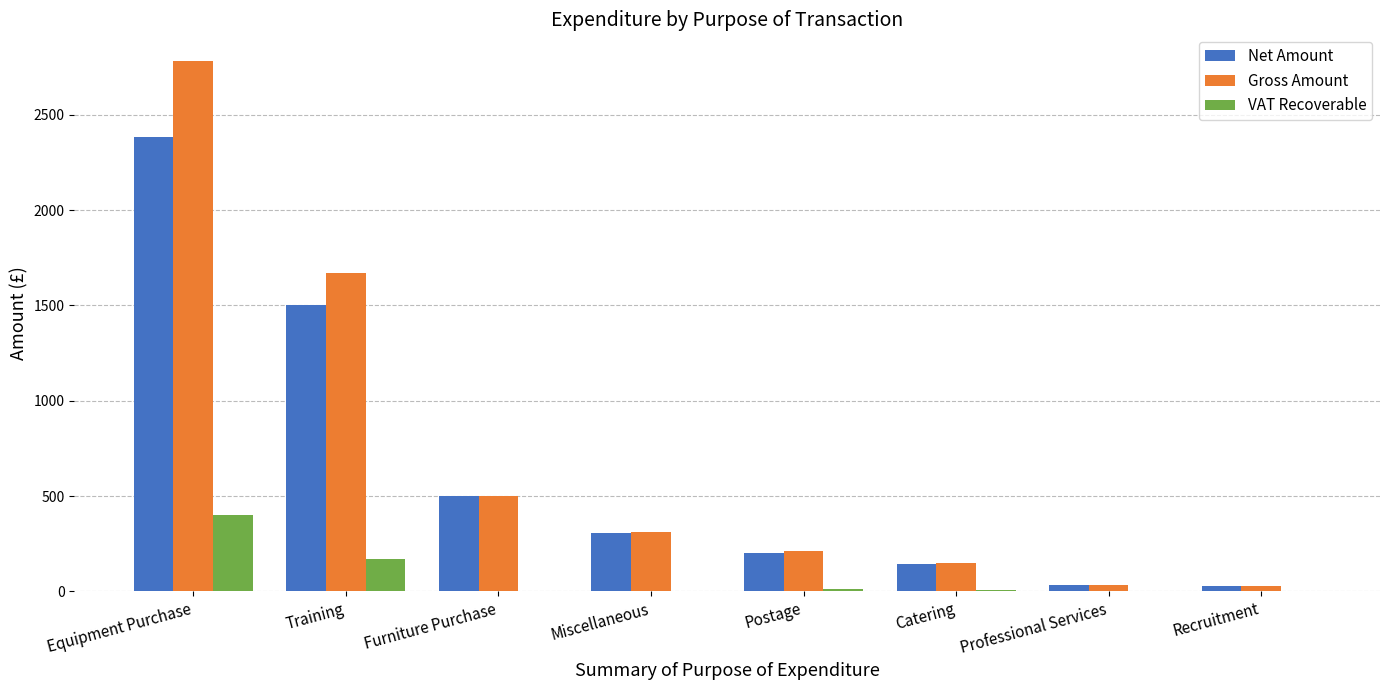

Where is Gross Amount nearest to the value 1405?

Training